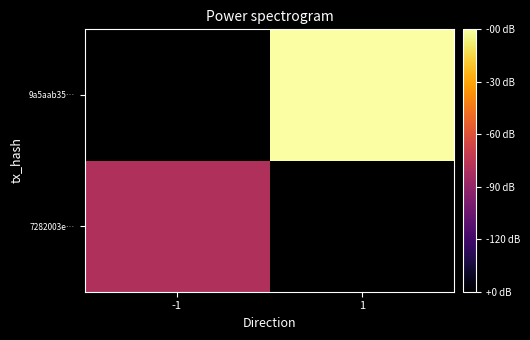

At -1, list the series in order from smallest to largest.

7282003e…, 9a5aab35…